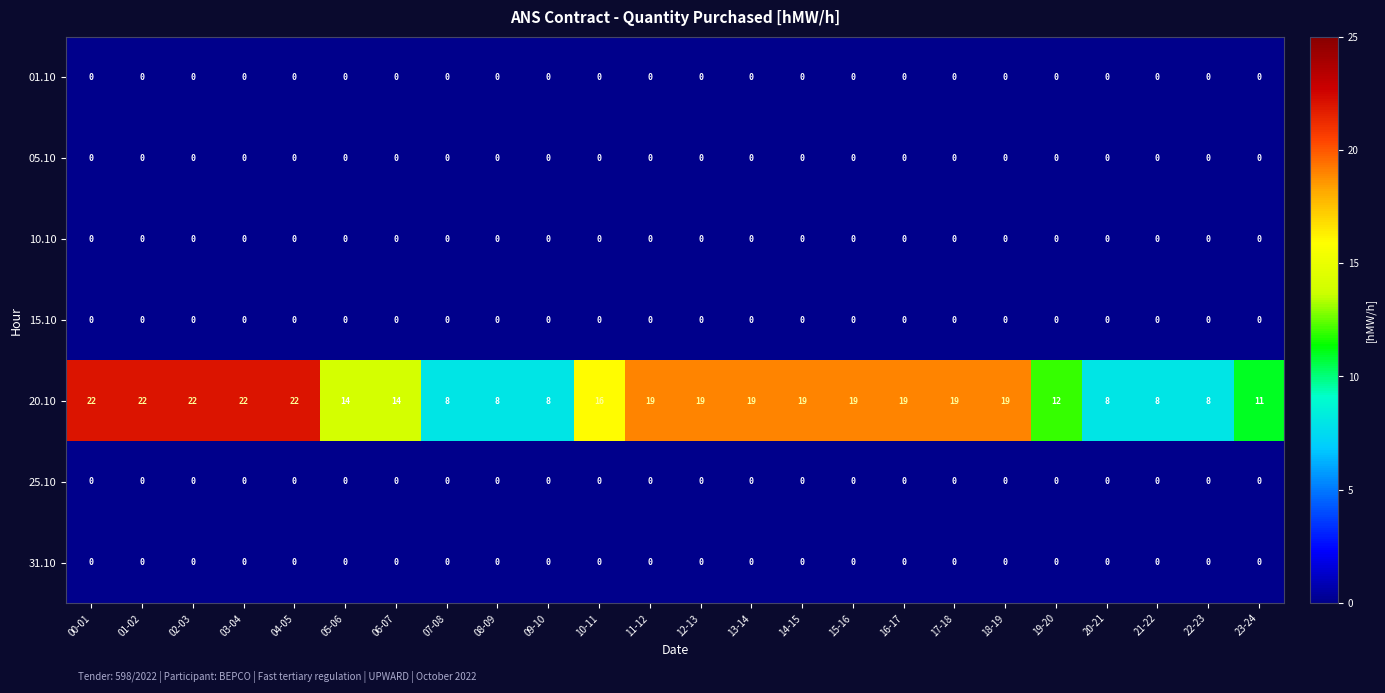

How many categories are shown in the chart?

24